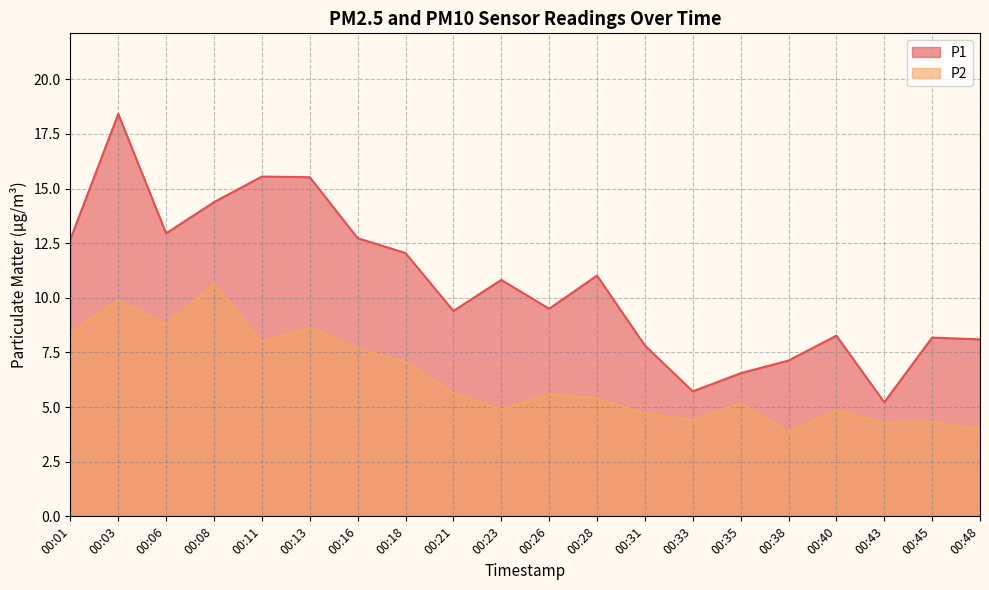

What is the maximum value for P1?

18.4